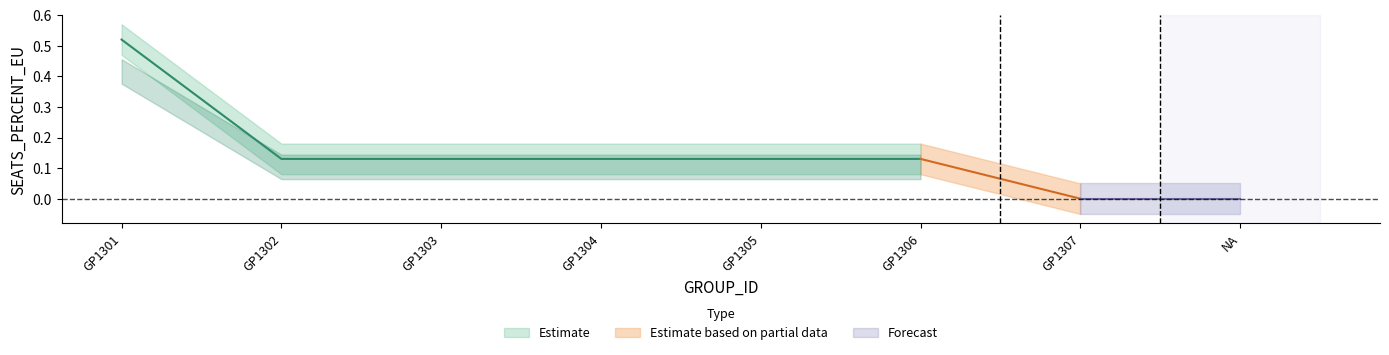

At which label does SEATS_PERCENT_EU_lower reach its peak?

GP1301